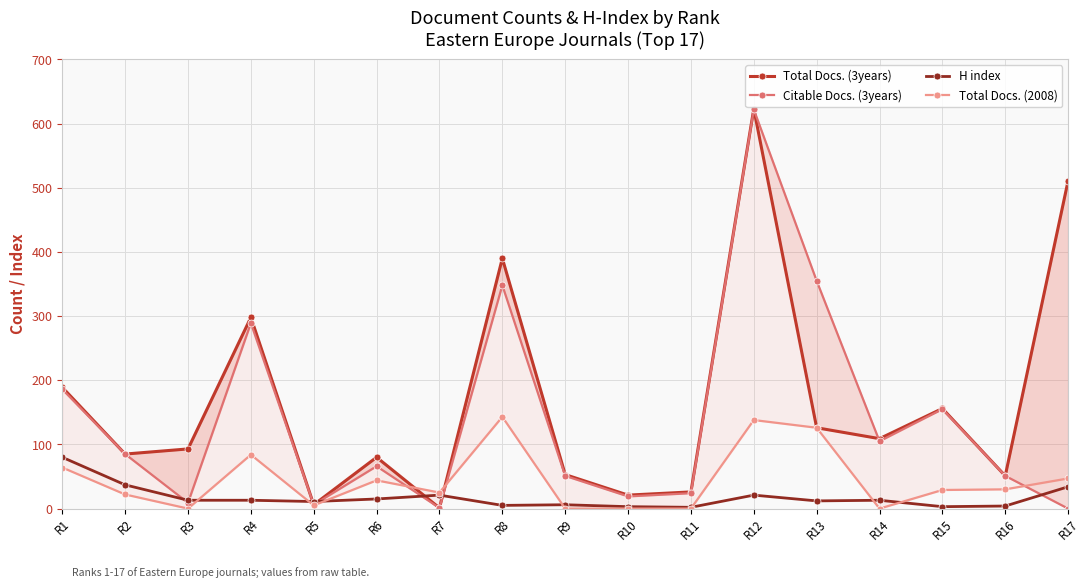

Does the chart have visible grid lines?

Yes